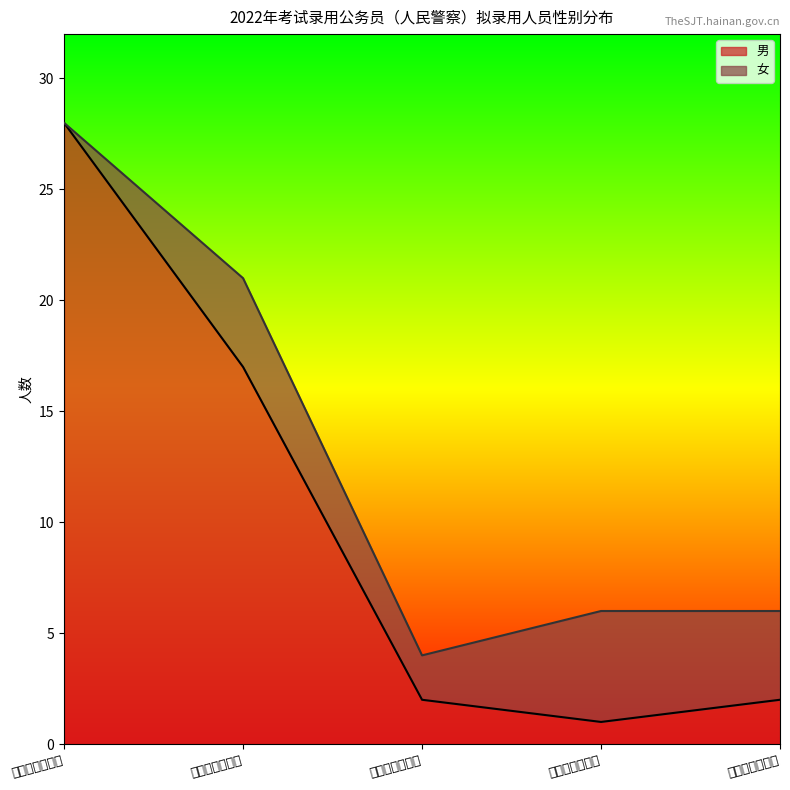

At which category does the chart reach its peak across all series?

海南省美兰监狱